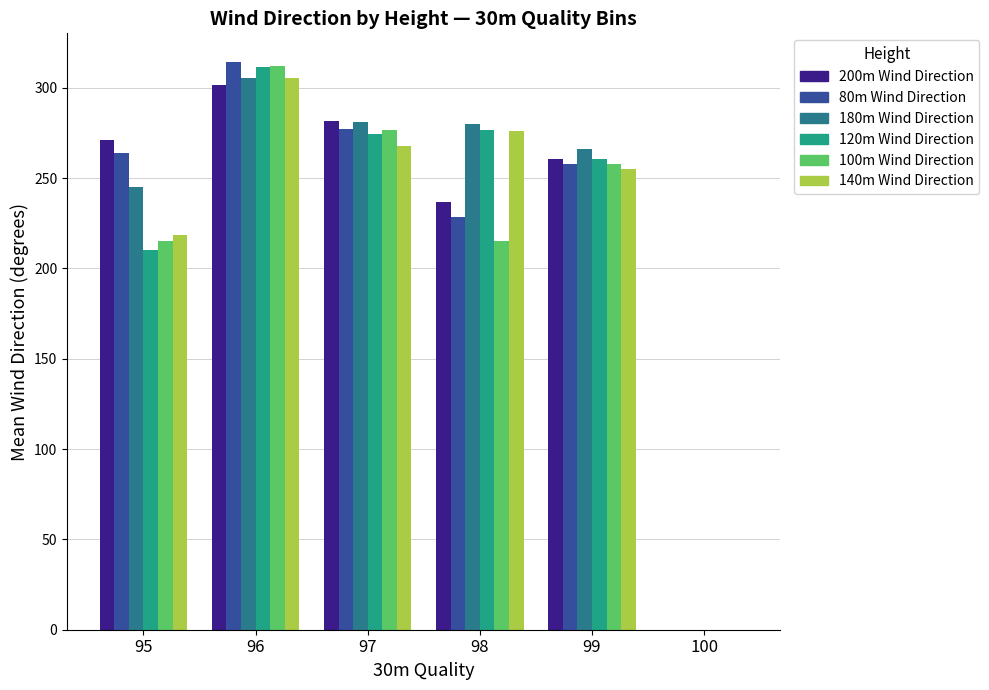

What is the sum of all 140m Wind Direction values?

1322.6